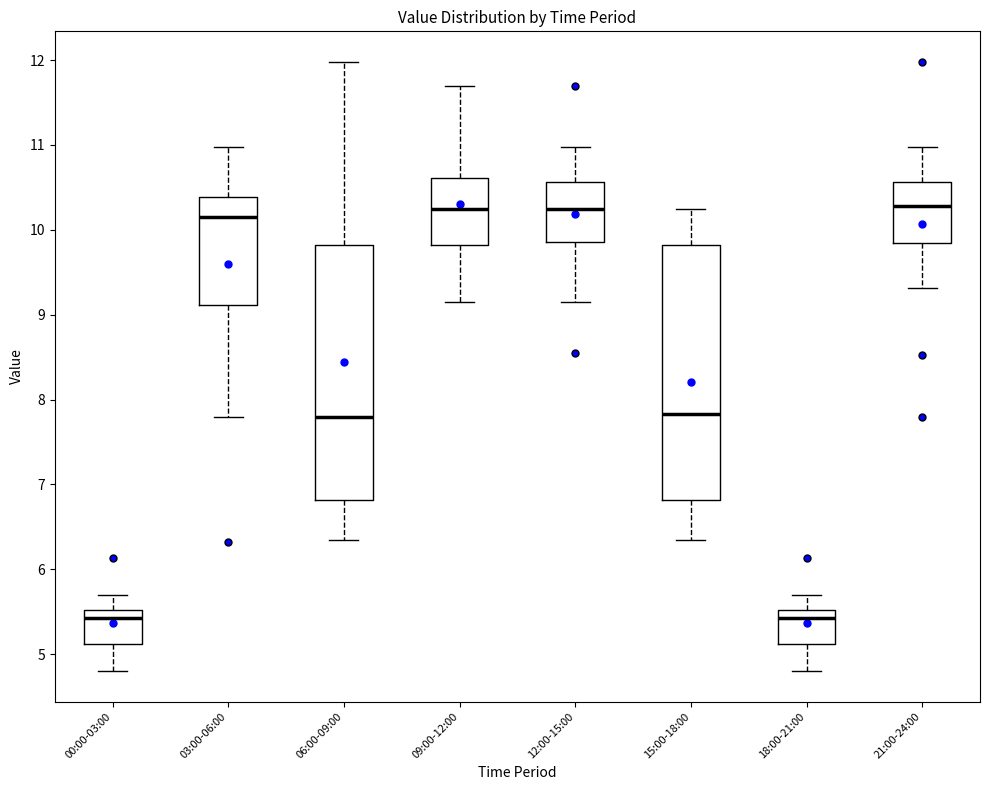

Reading left to right, read every box against the y-axis: the position of its median line, the range the box covers, and the ends of its whiskers. The values are not printed on the chart, so give them approximately, as read against the axis.

00:00-03:00: median 5.4, box 5.1 to 5.5, whiskers 4.8 to 5.7
03:00-06:00: median 10.2, box 9.1 to 10.4, whiskers 7.8 to 11.0
06:00-09:00: median 7.8, box 6.8 to 9.8, whiskers 6.4 to 12.0
09:00-12:00: median 10.3, box 9.8 to 10.6, whiskers 9.2 to 11.7
12:00-15:00: median 10.3, box 9.9 to 10.6, whiskers 9.2 to 11.0
15:00-18:00: median 7.8, box 6.8 to 9.8, whiskers 6.4 to 10.3
18:00-21:00: median 5.4, box 5.1 to 5.5, whiskers 4.8 to 5.7
21:00-24:00: median 10.3, box 9.8 to 10.6, whiskers 9.3 to 11.0